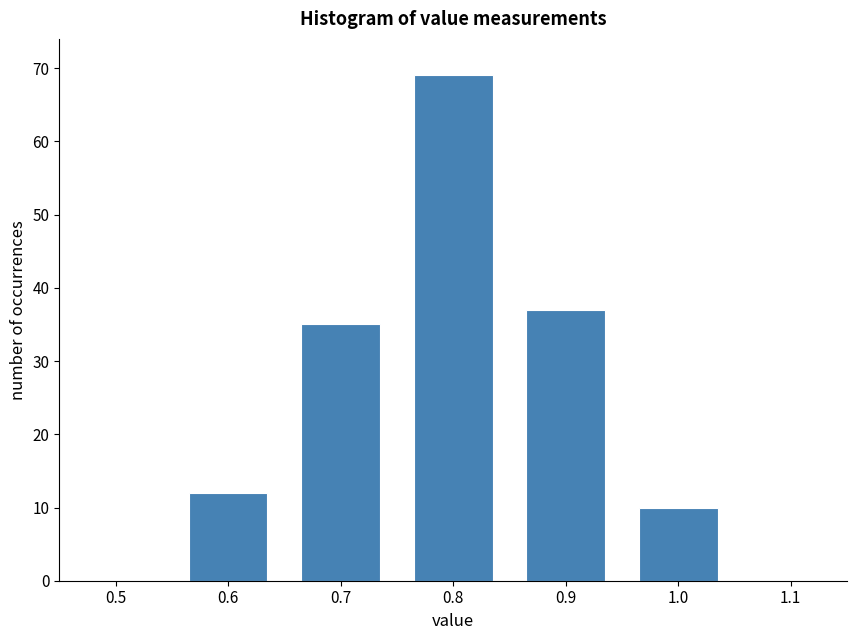

Reading left to right, transcribe all the data shown in this chart.

0.6=12	0.7=35	0.8=69	0.9=37	1.0=10